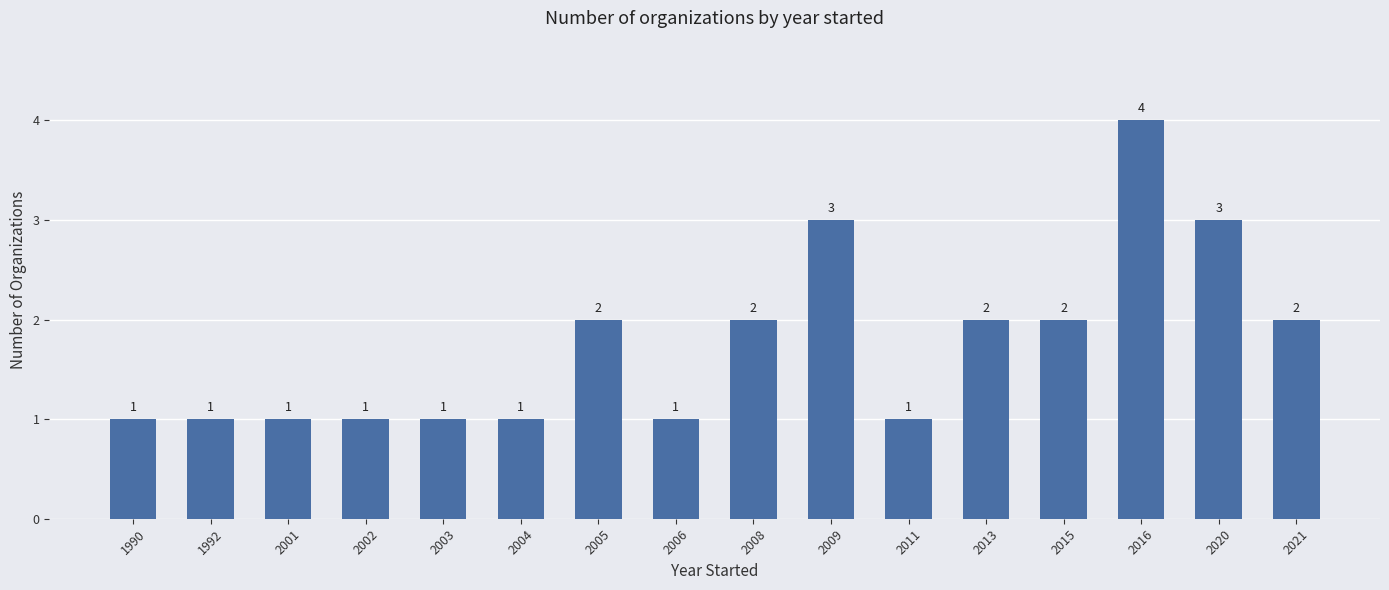

Reading left to right, extract all data points from this chart.

1990=1	1992=1	2001=1	2002=1	2003=1	2004=1	2005=2	2006=1	2008=2	2009=3	2011=1	2013=2	2015=2	2016=4	2020=3	2021=2